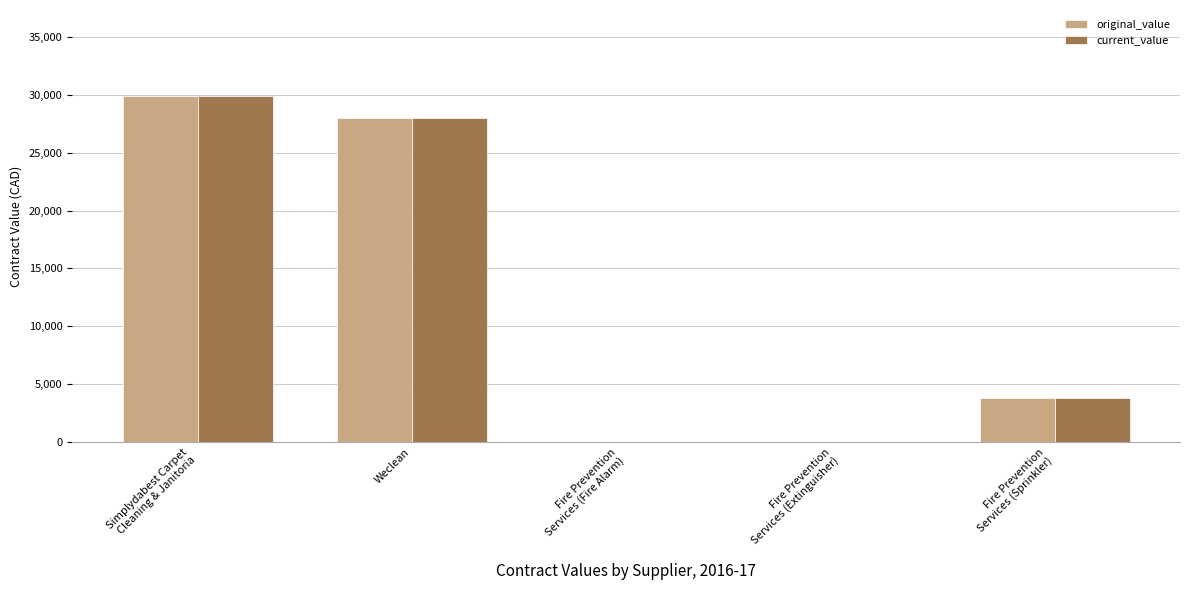

The value of current_value at Weclean is 27959.5. True or false?

True